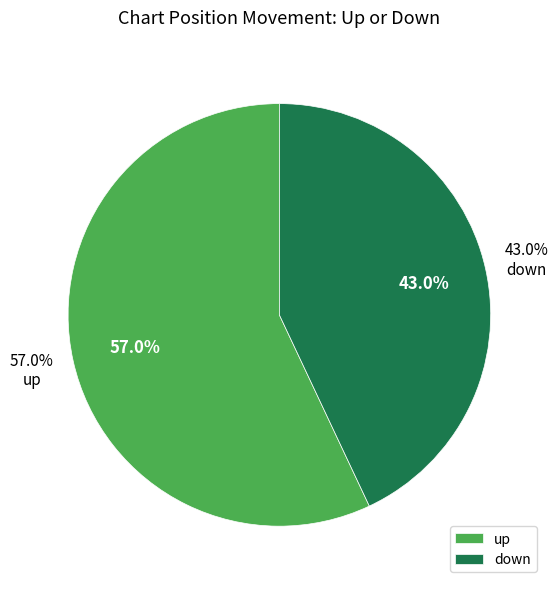

How many slices are in this pie chart?

2